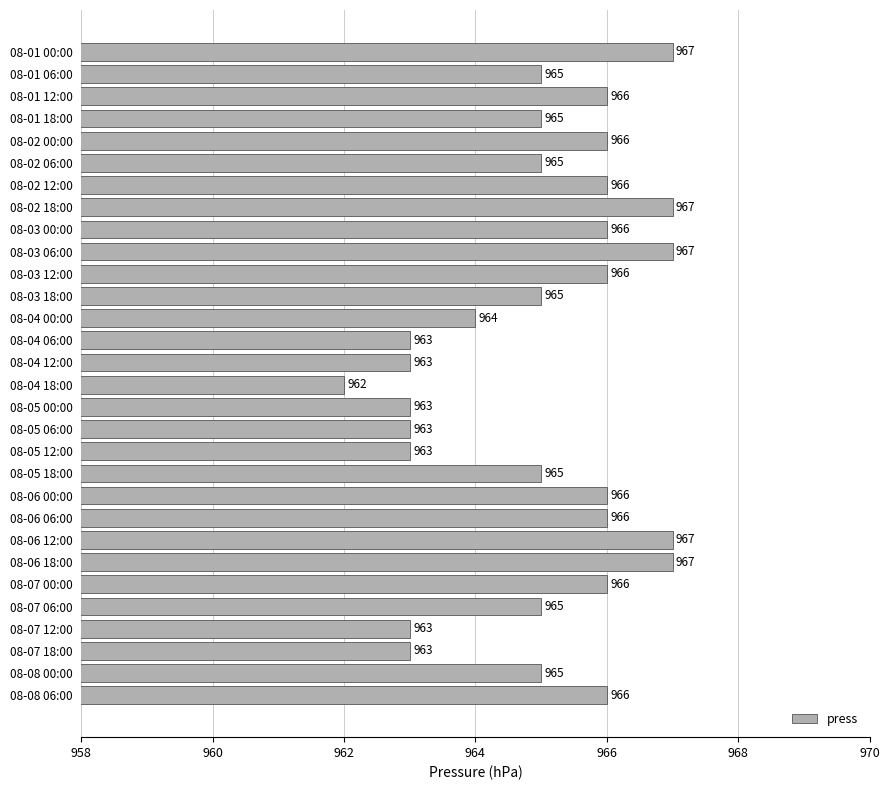

What is the greatest value displayed?

967